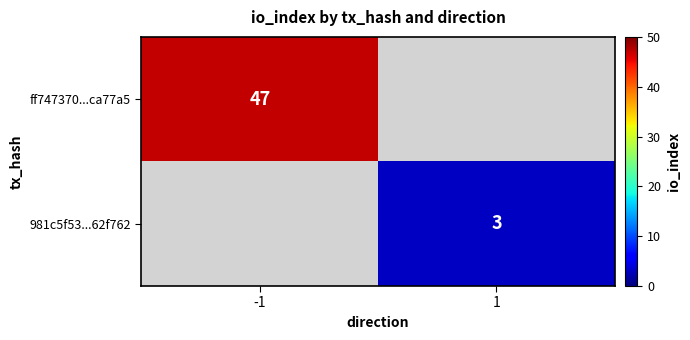

The 981c5f53...62f762 series shows 1.4 at 1. True or false?

False